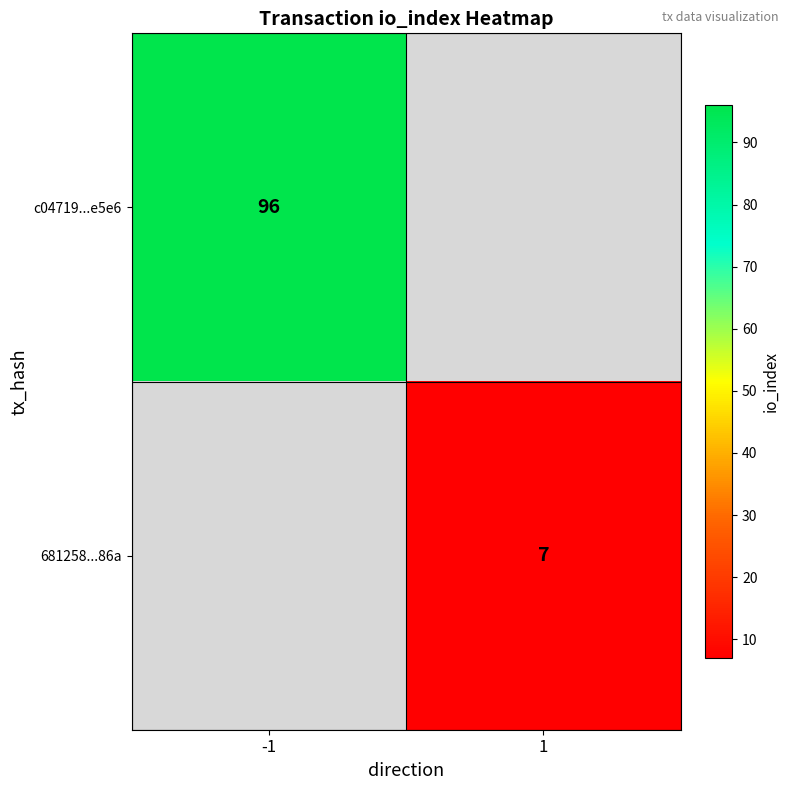

The value of c04719...e5e6 at -1 is 96. True or false?

True